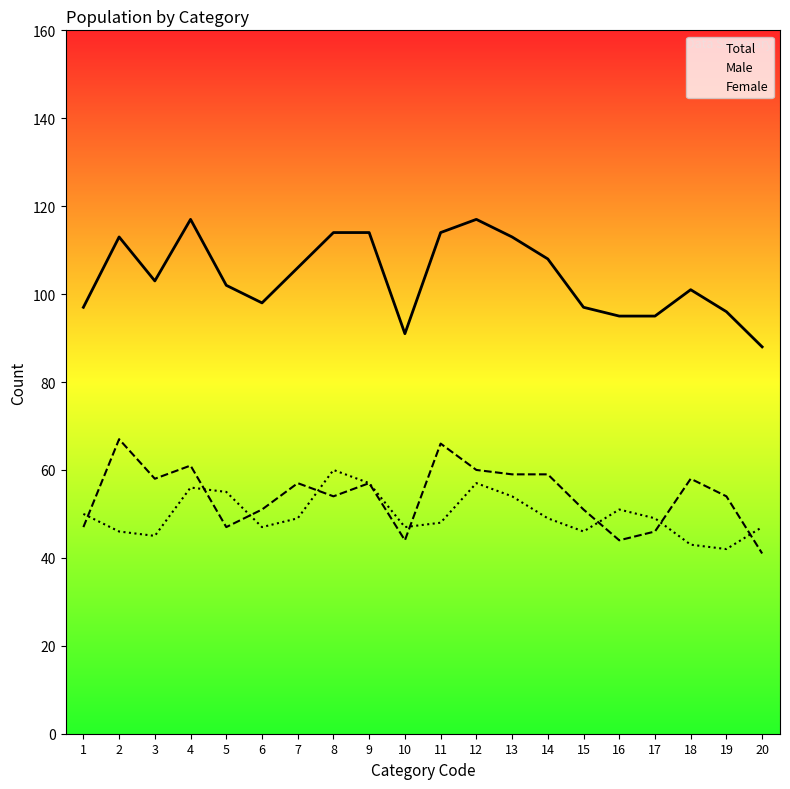

True or false: Total and Male cross at least once.

False